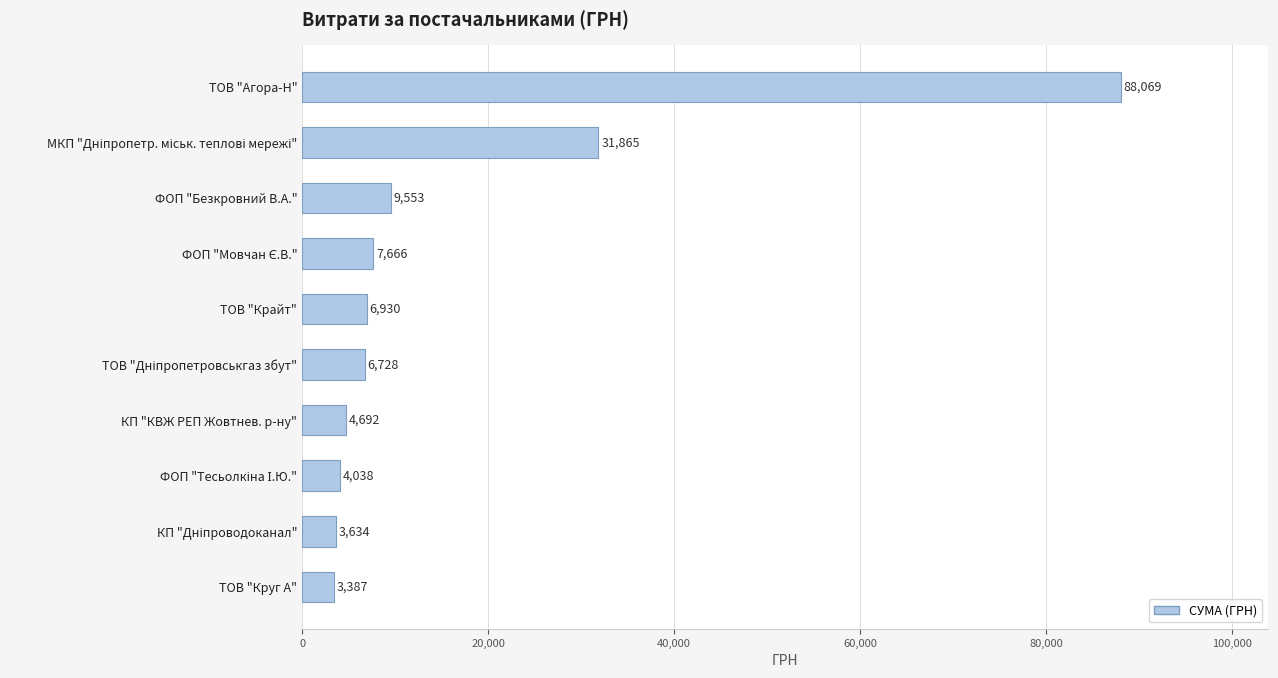

Is it true that the value at ФОП "Безкровний В.А." is 9553.0?

True